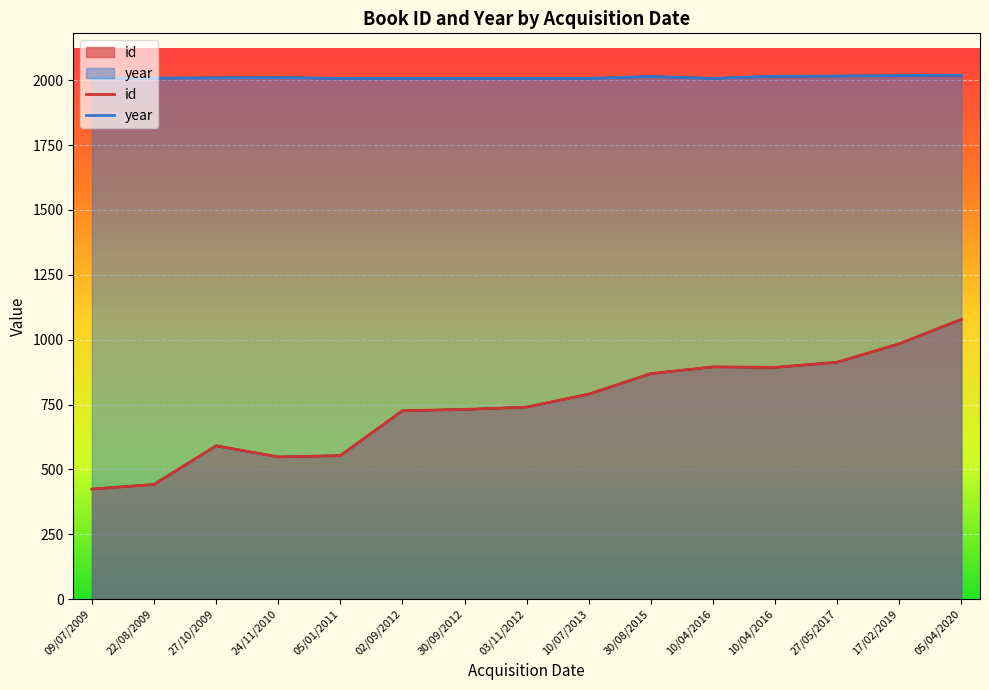

At which label does year reach its minimum?

09/07/2009